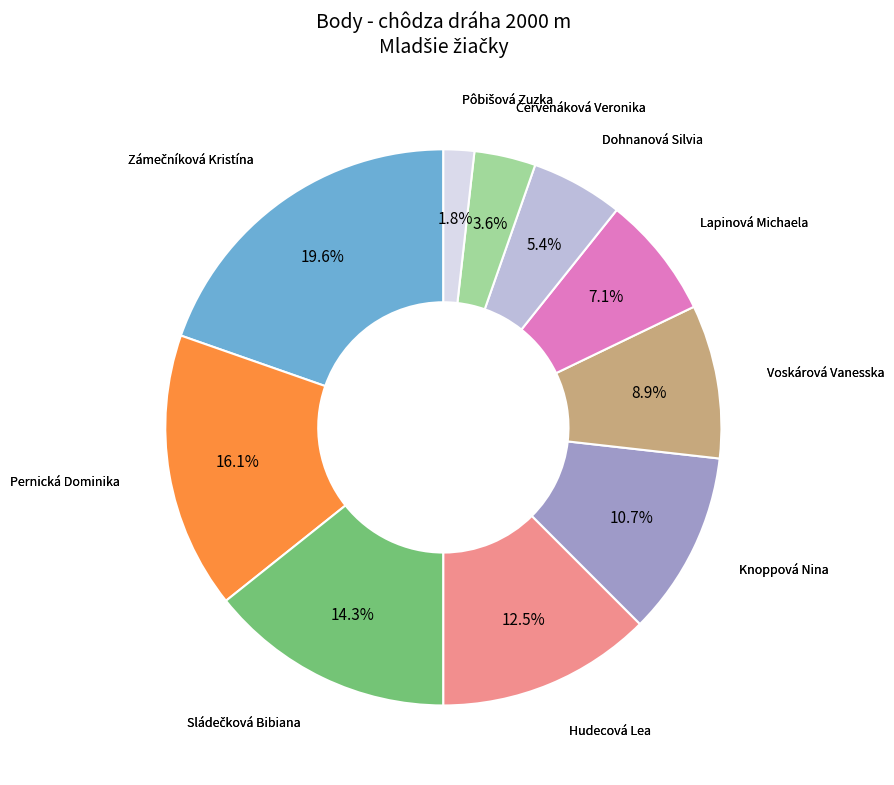

Is there a majority slice in this chart?

No